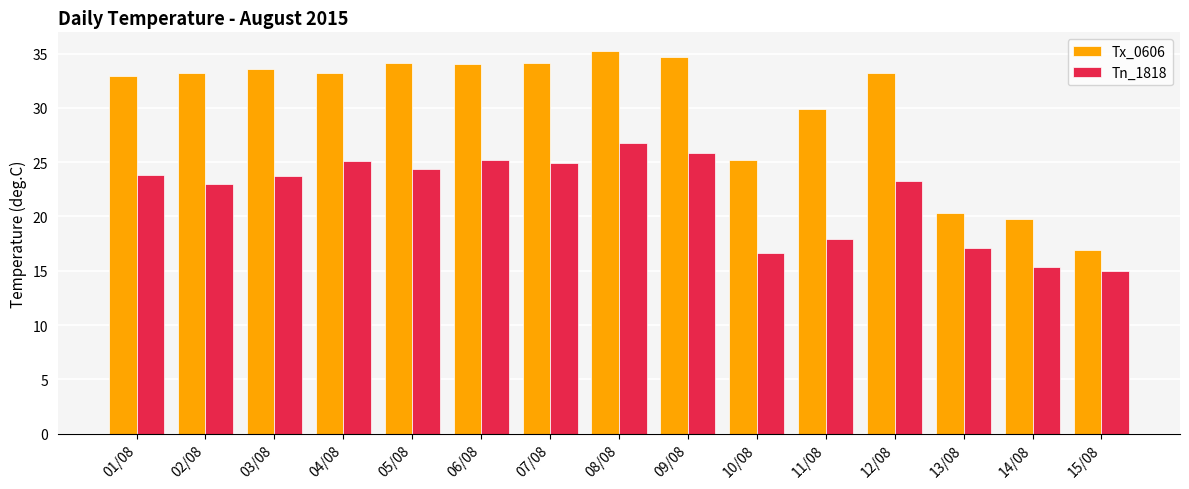

What is the label of the 7th bar from the left?

07/08